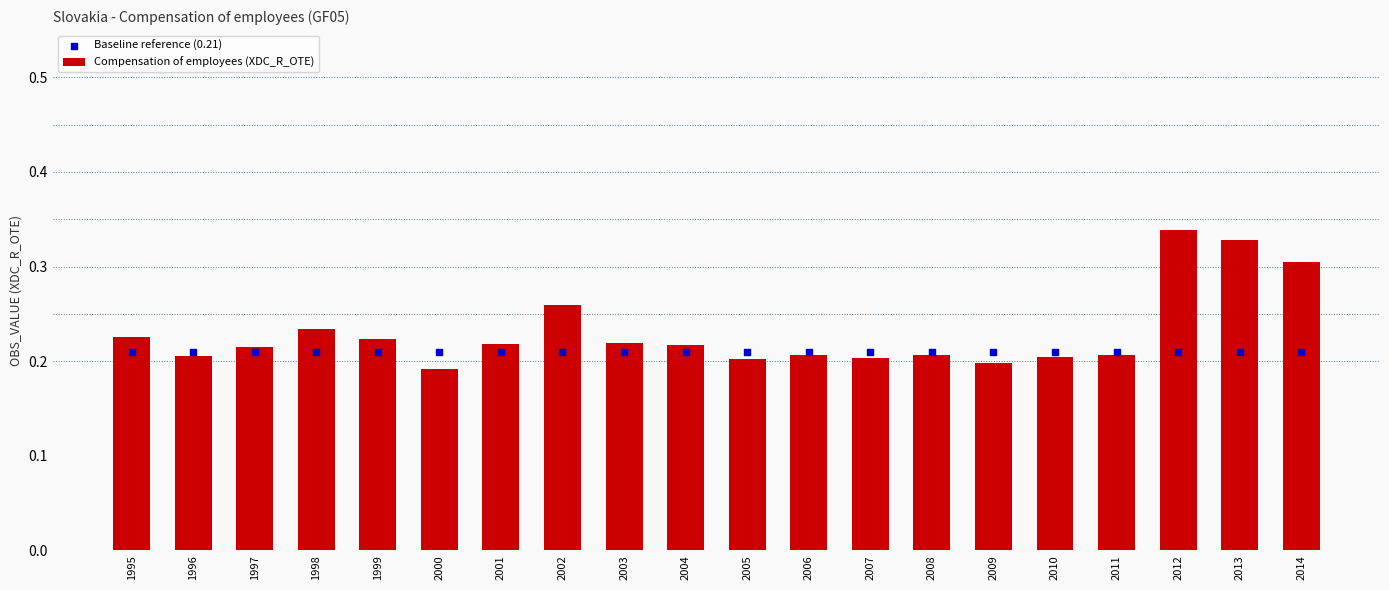

Which series has the largest Y range (max minus min)?

Compensation of employees (XDC_R_OTE)